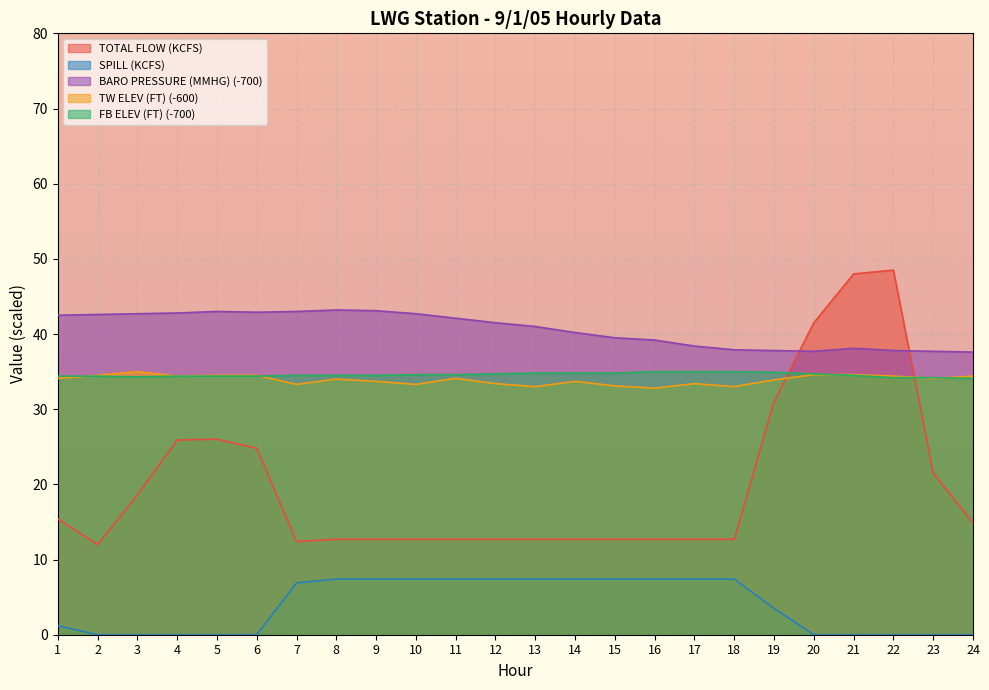

What is the difference between the second highest and minimum values in the TOTAL FLOW (KCFS) series?

36.0